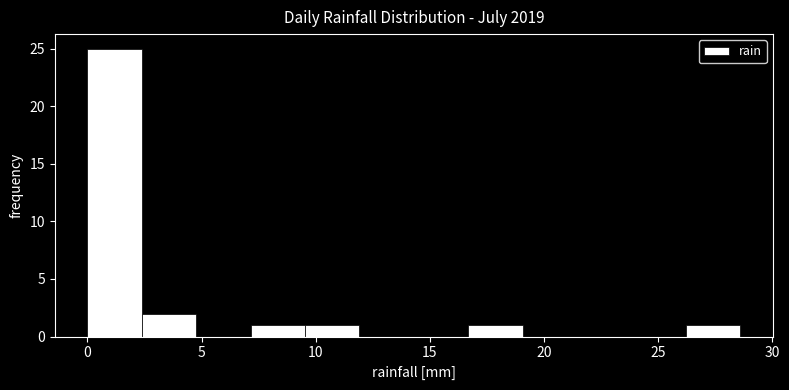

What is the height of the bar covering 16.5 to 19.0 on the x-axis? Neither the bar edges nor the heights are printed on the chart, so give them approximately, as read against the axes.

1